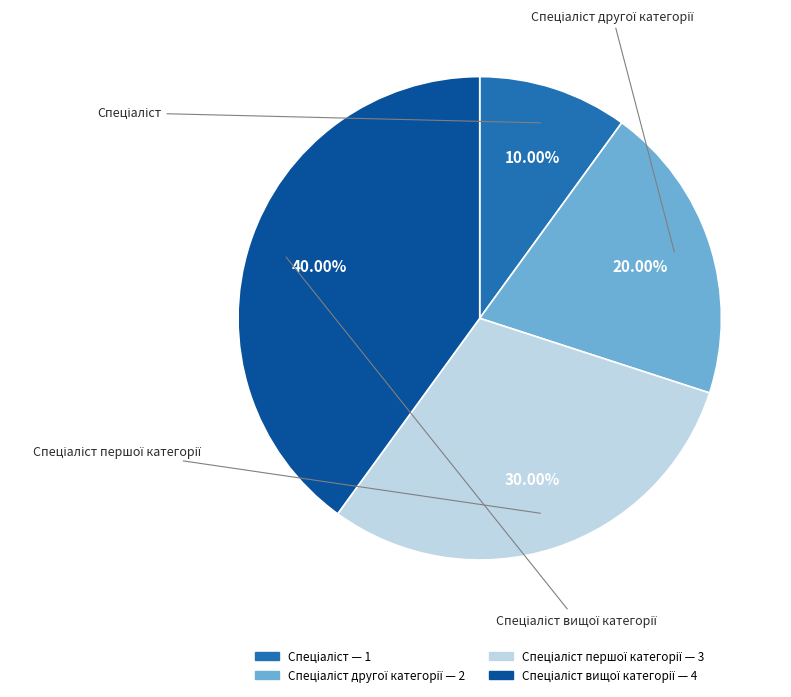

Is there any slice that represents more than half of the pie?

No